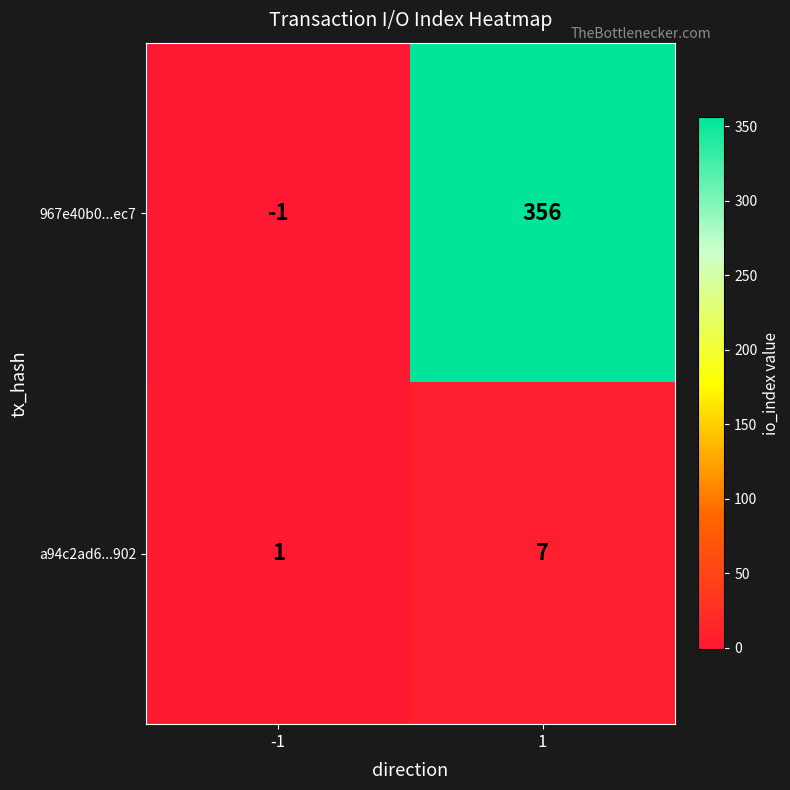

Reading left to right, list all the values displayed in this chart.

967e40b0...ec7: -1	356
a94c2ad6...902: 1	7